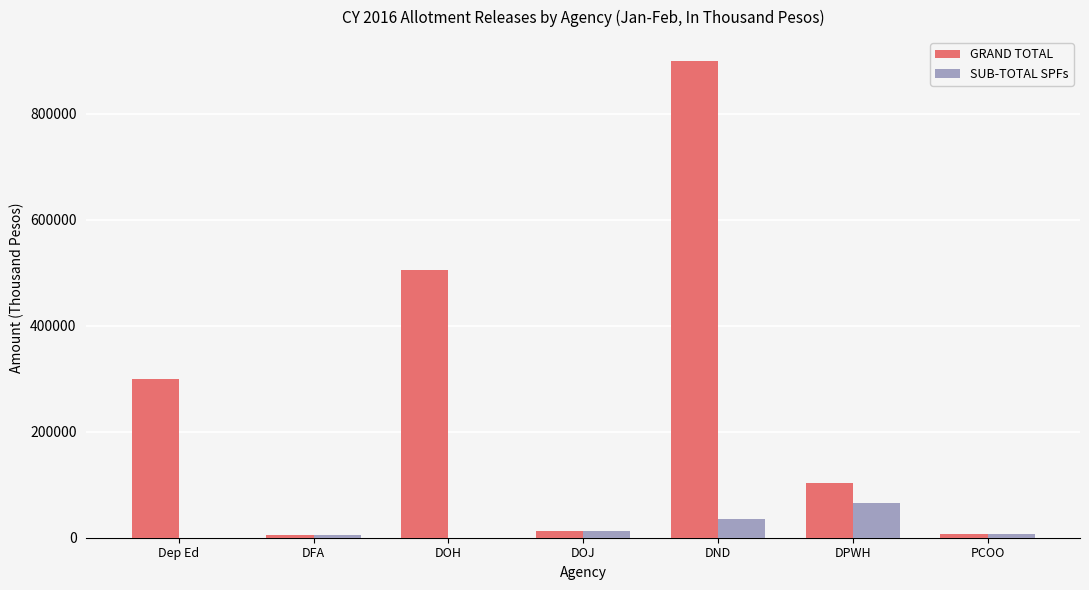

At which label is GRAND TOTAL closest to 452121?

DOH